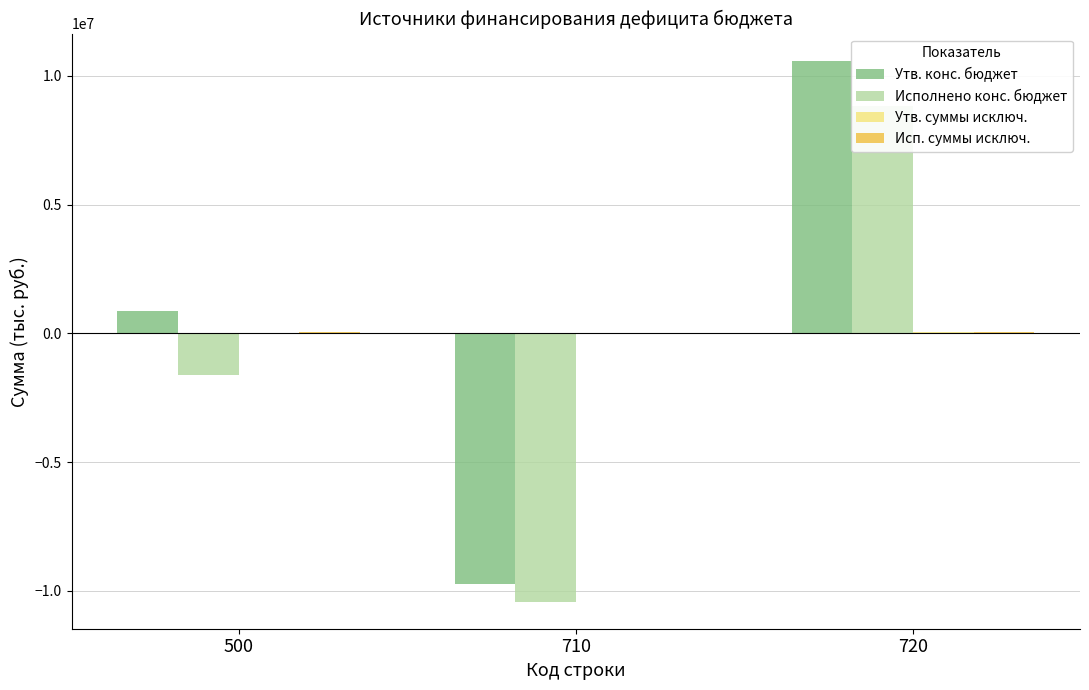

Between 710 and 720, which series saw the biggest shift?

Утв. конс. бюджет